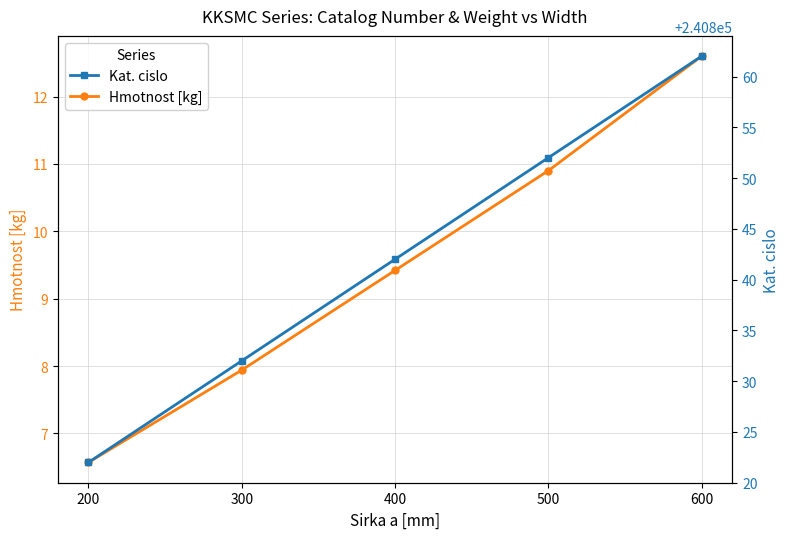

How many lines are shown in the chart?

2